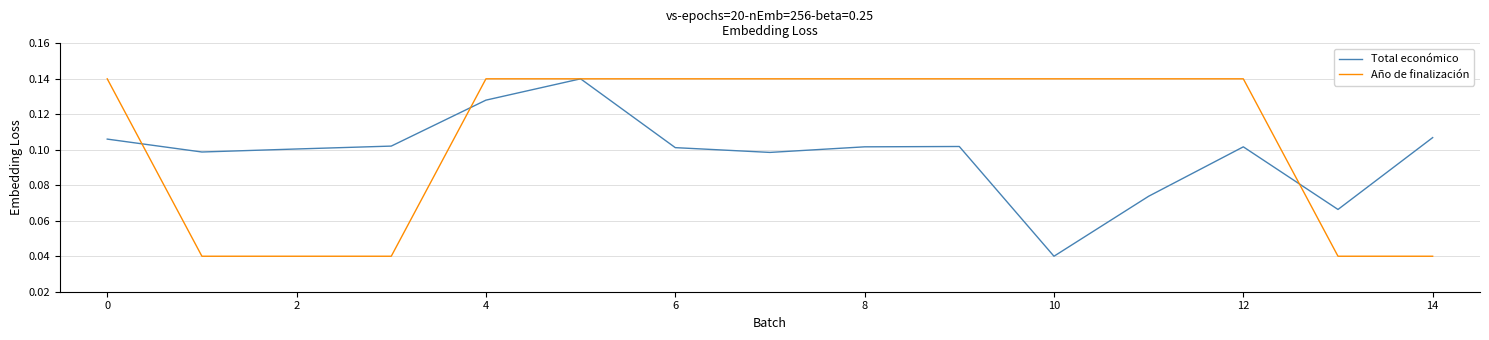

How many series are shown in this chart?

2